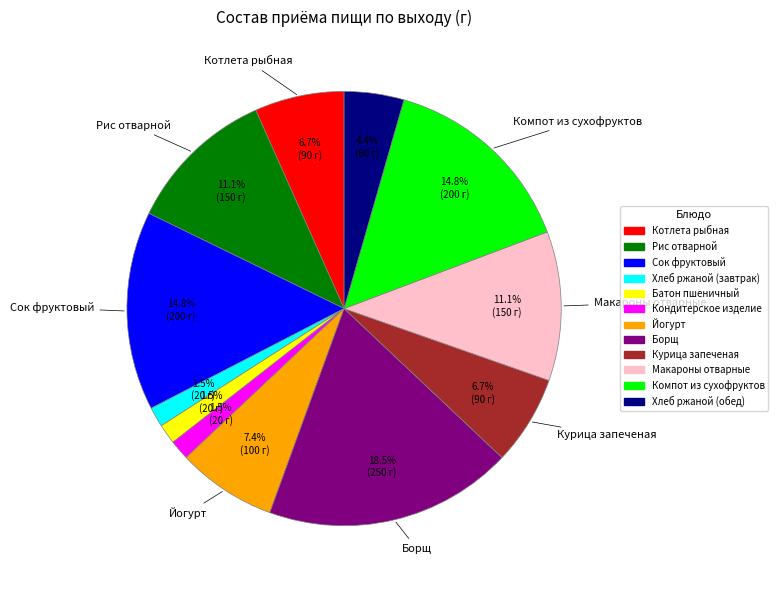

Combined, what portion of the pie is Кондитерское изделие and Хлеб ржаной (обед)?

5.9%